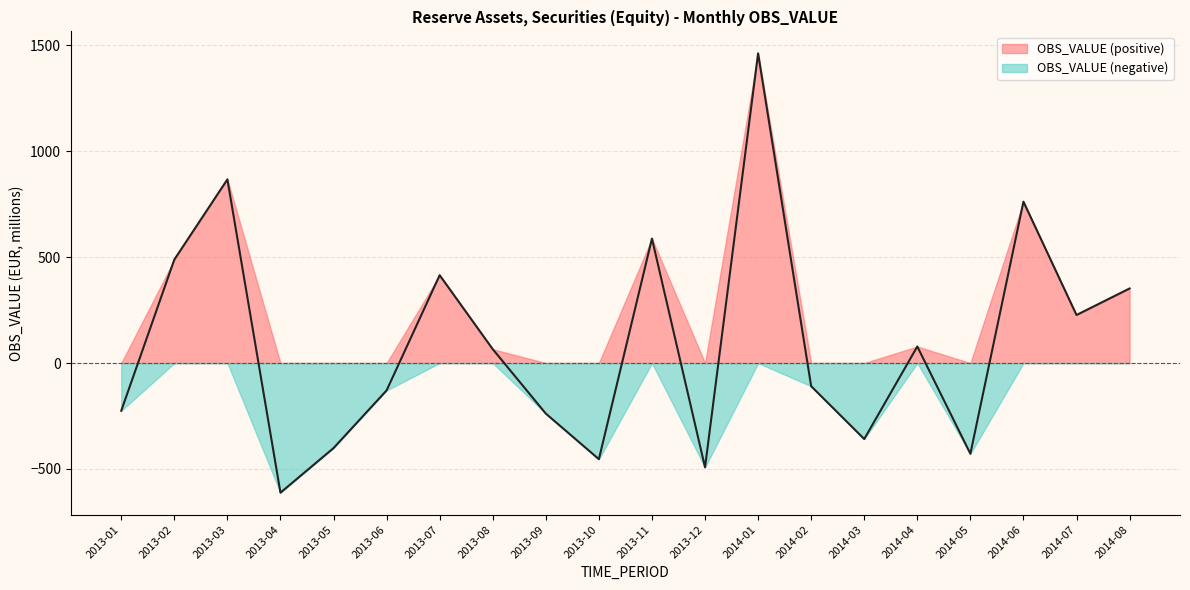

The chart shows a value of 866.8 at 2013-03. True or false?

True